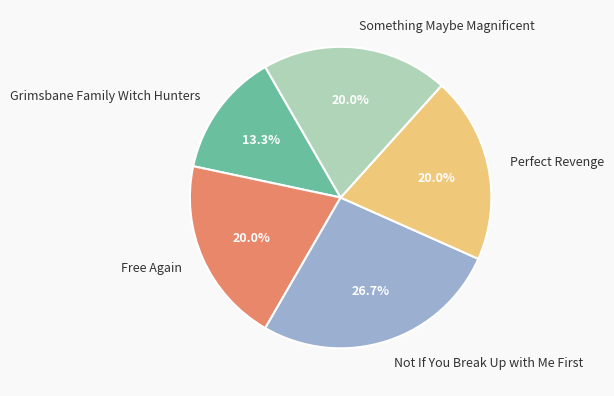

To the nearest percent, what is the combined percentage of Free Again and Perfect Revenge?

40%